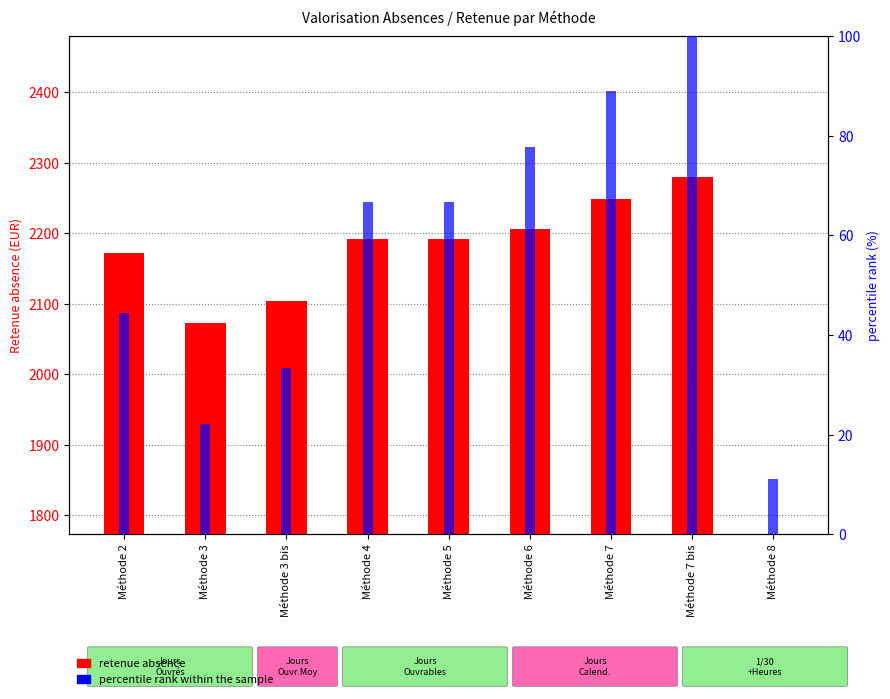

What are all the series names shown in the legend?

retenue absence, percentile rank within the sample